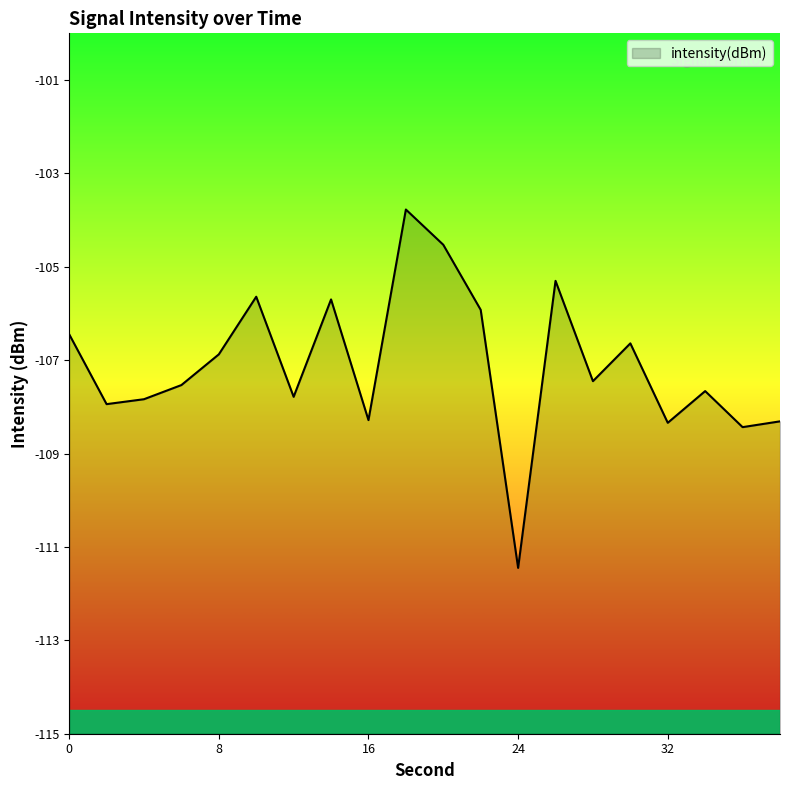

What is the difference between the values at 4 and 36?

0.6